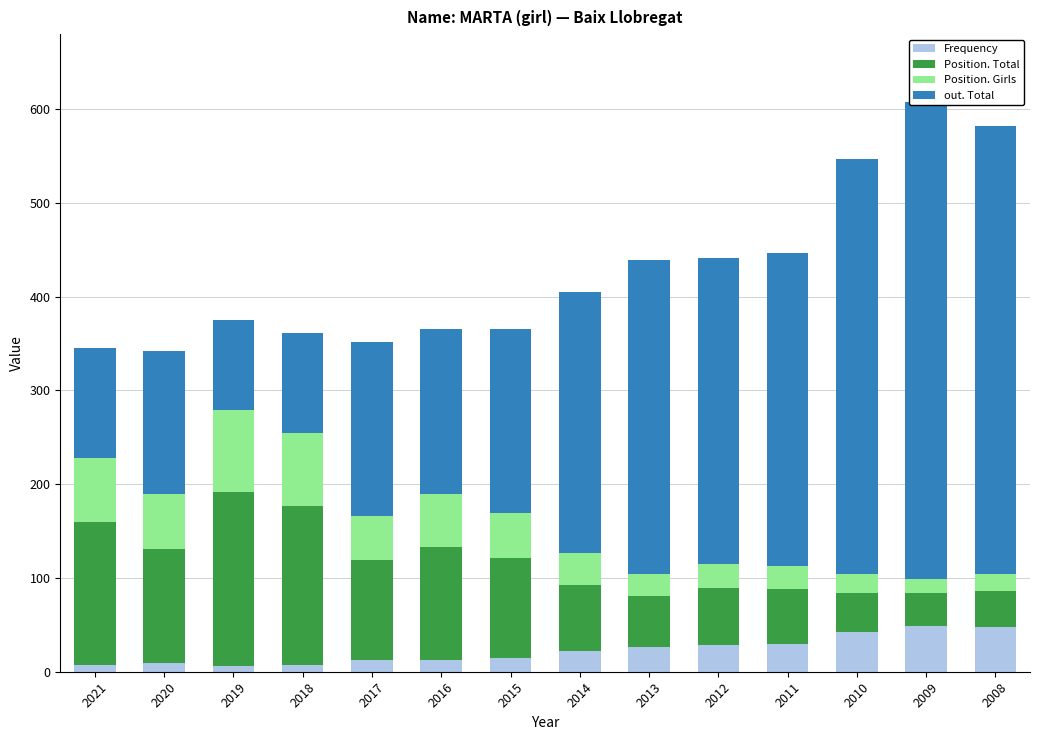

The out. Total series shows 175 at 2016. True or false?

True